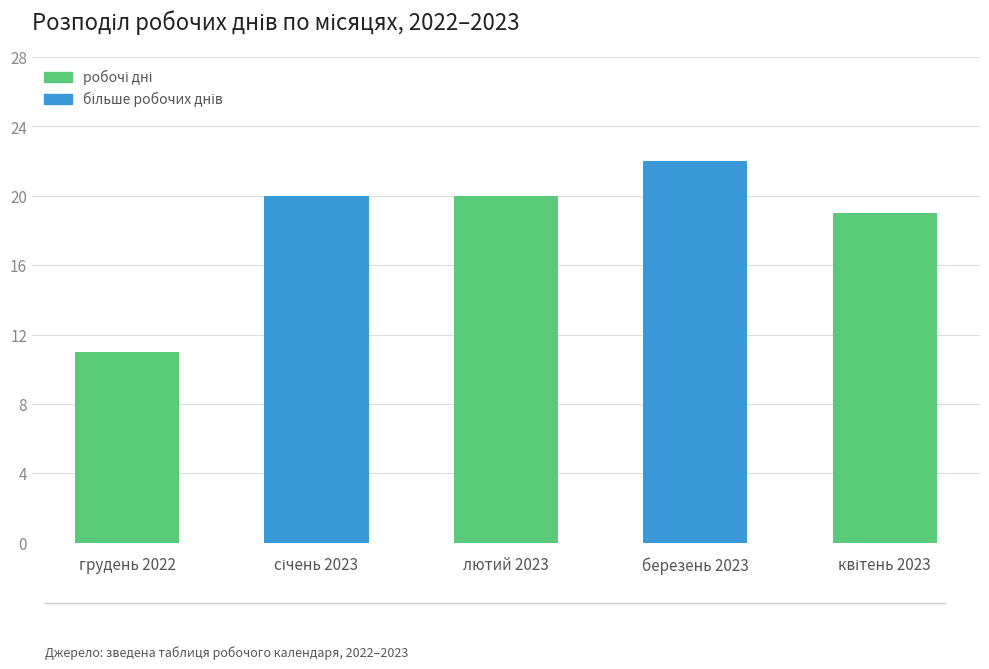

What is the ratio of the value at лютий 2023 to the value at березень 2023?

0.9